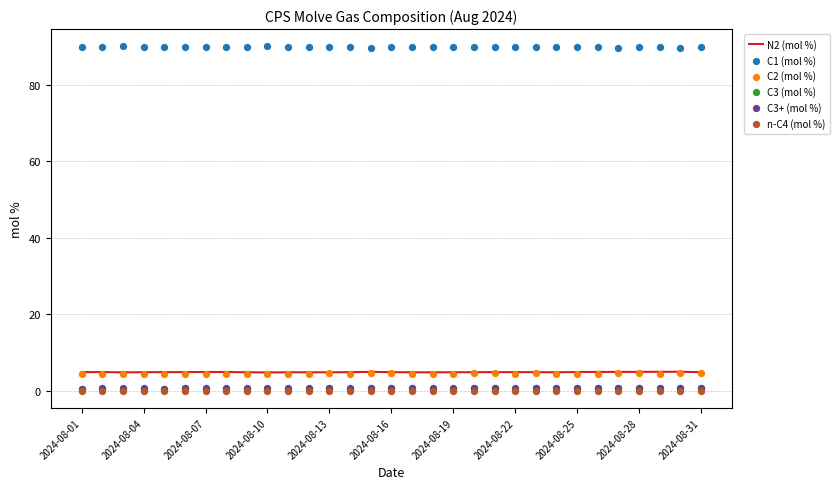

Which series has the largest total across all categories?

C1 (mol %)